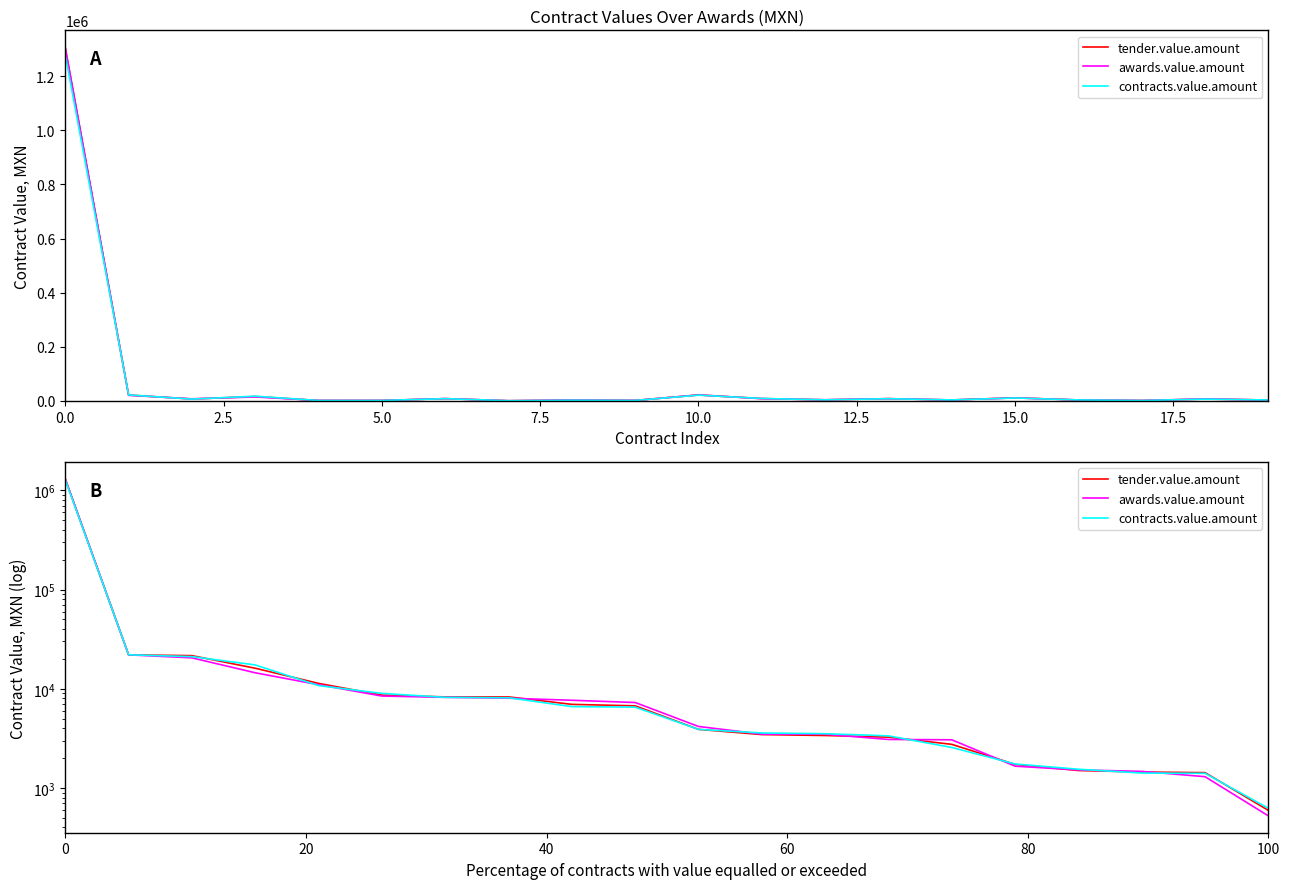

What is the spread (max minus min) of values at 20.0?

1044.9